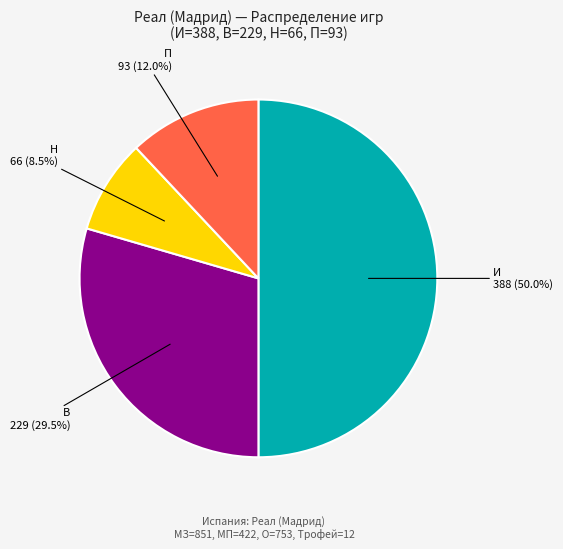

Which category has the smallest portion of the pie?

Н